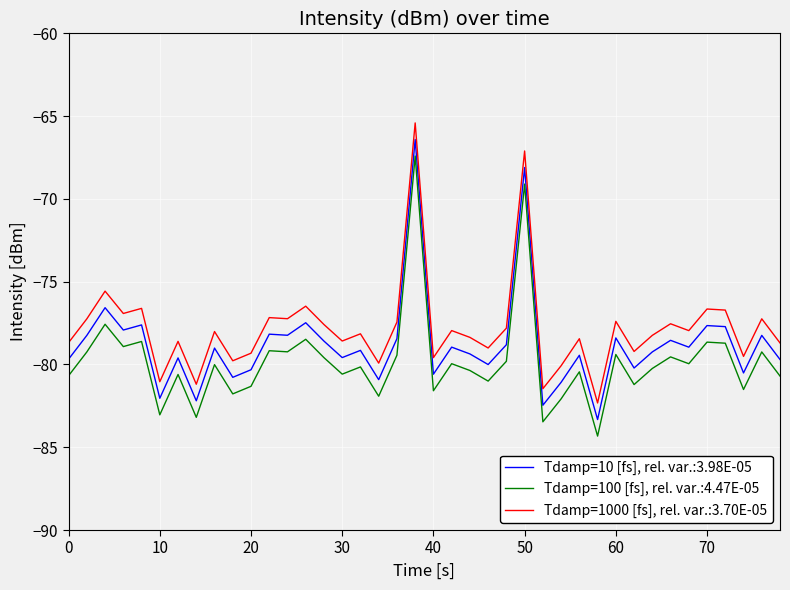

What are all the series names shown in the legend?

Tdamp=10 [fs], rel. var.:3.98E-05, Tdamp=100 [fs], rel. var.:4.47E-05, Tdamp=1000 [fs], rel. var.:3.70E-05